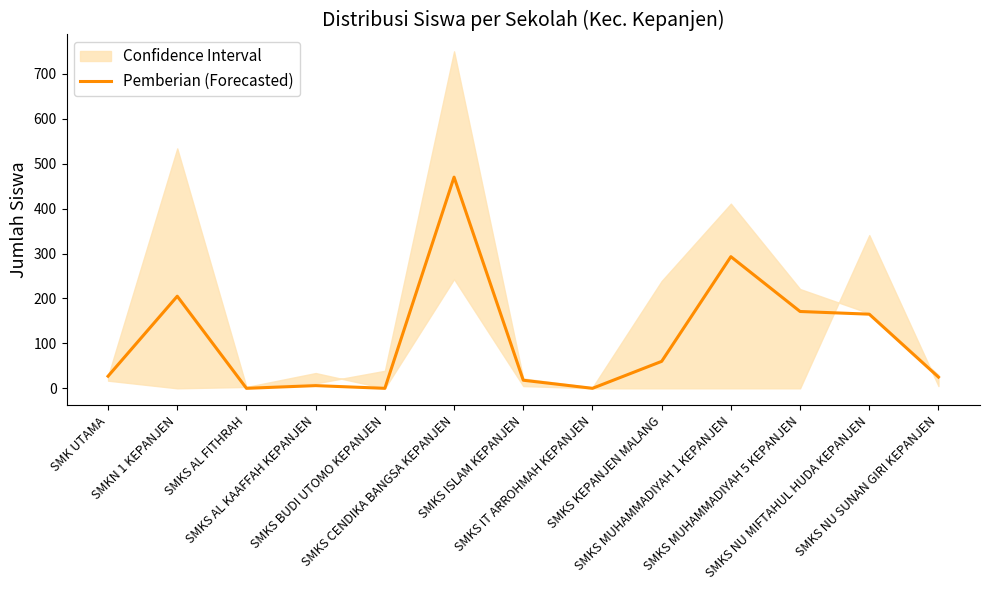

How many interior local peaks (higher than both neighbors) does the data have?

4